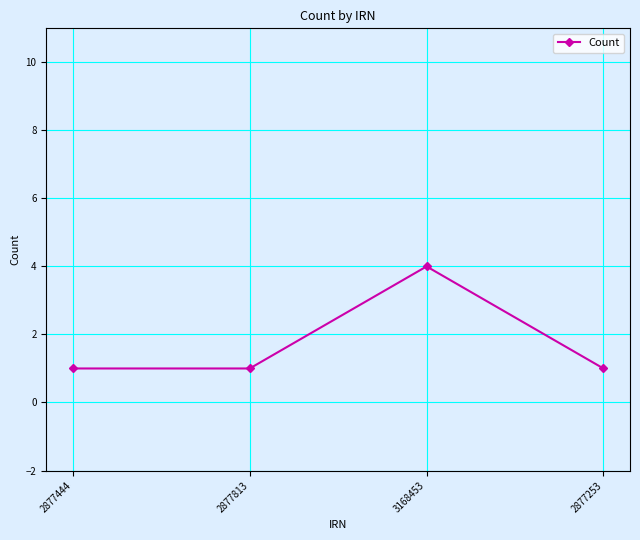

What is the ratio of the value at 2877253 to the value at 2877813?

1.0